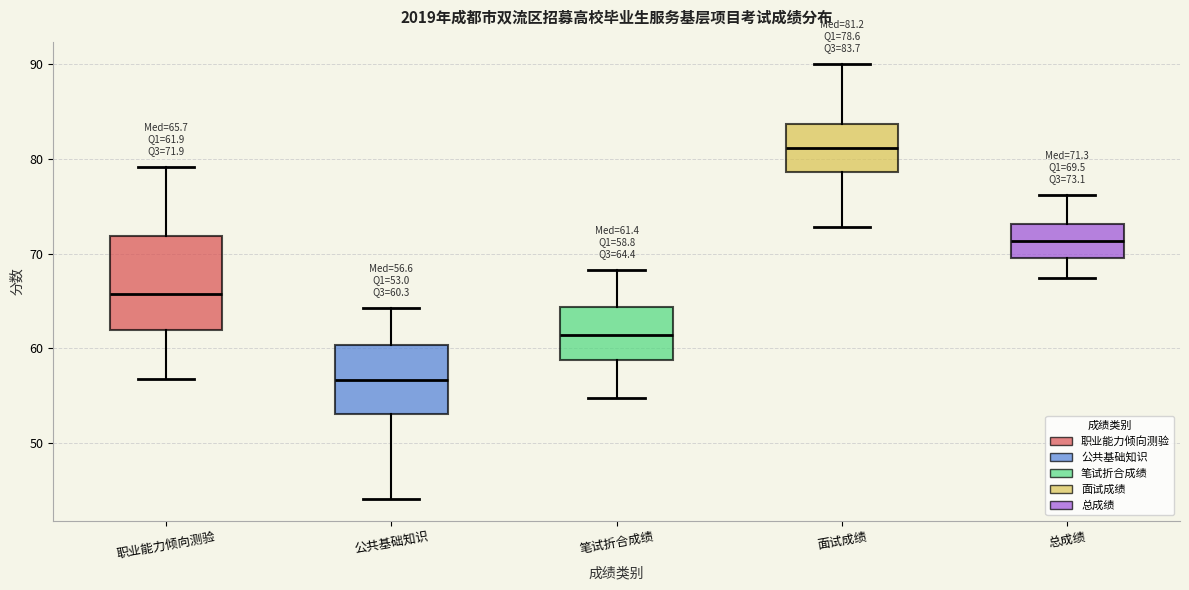

Which box has the highest median line?

面试成绩